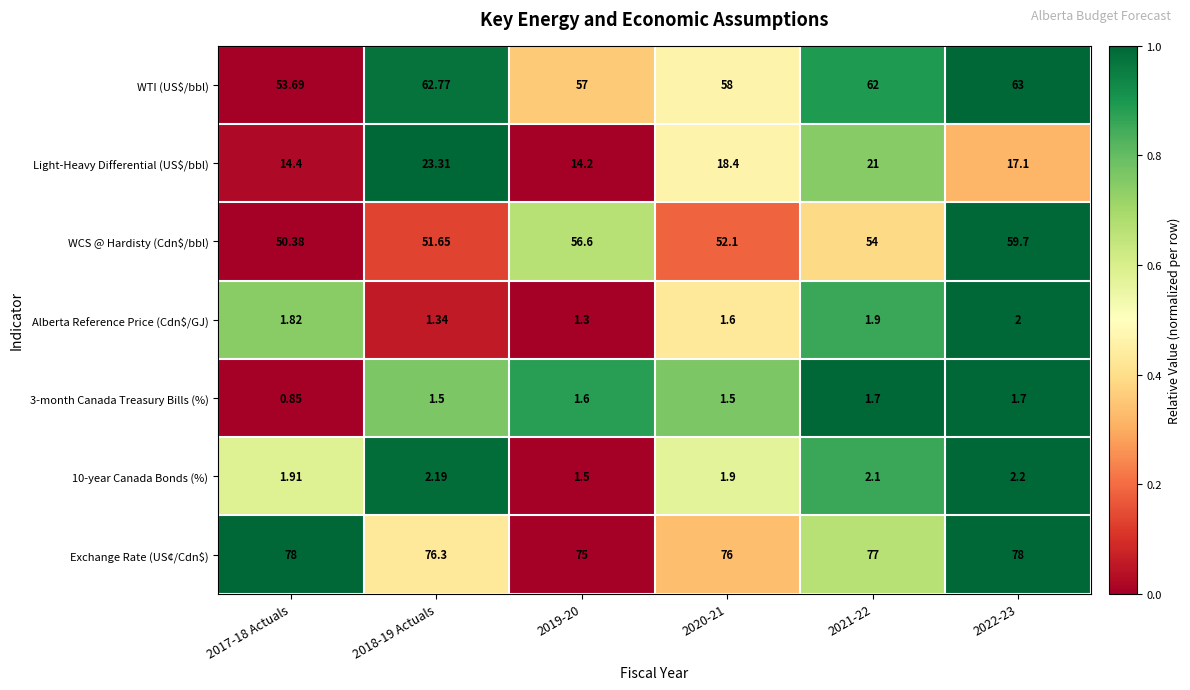

Which series has the largest range (max minus min)?

WCS @ Hardisty (Cdn$/bbl)